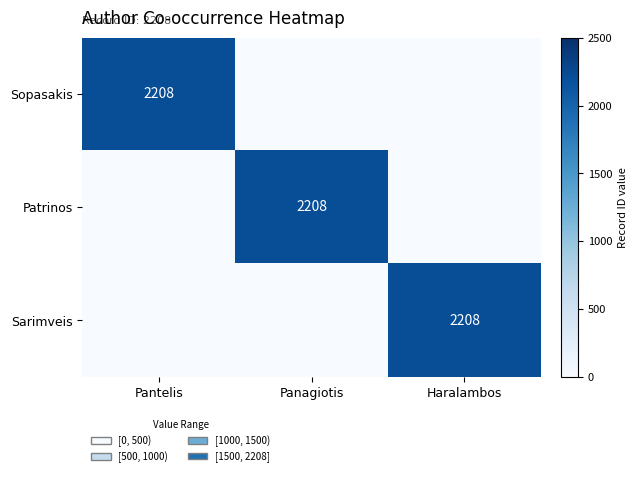

At which category is the sum across all series the highest?

Pantelis